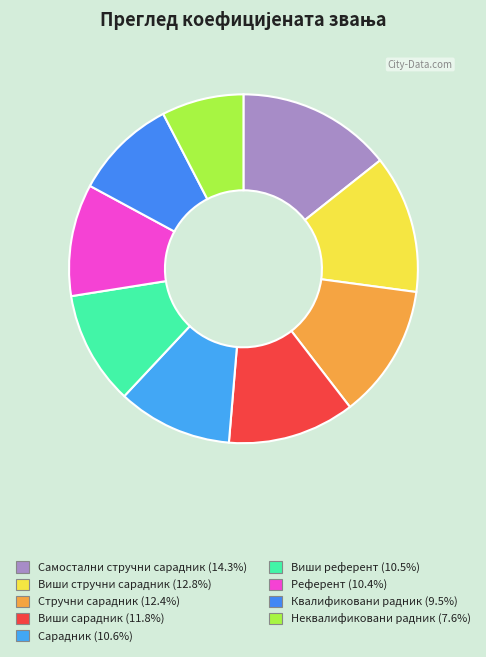

How many slices are in this pie chart?

9